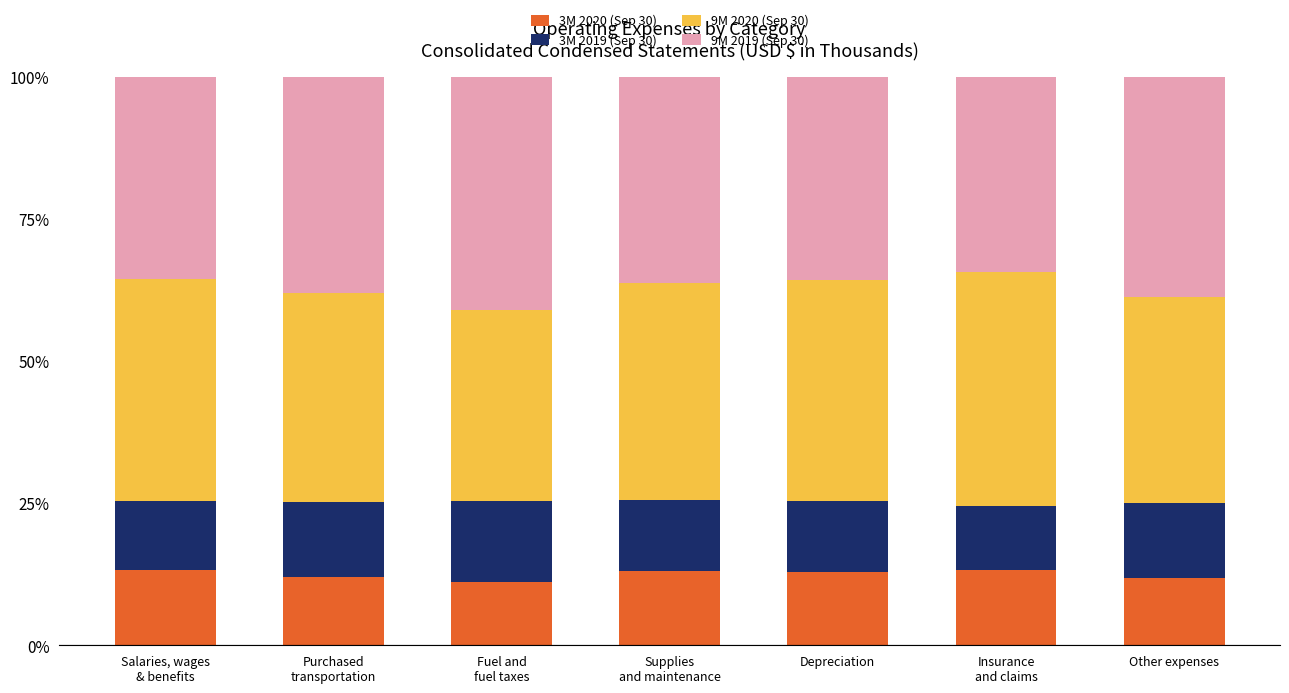

What is the lowest value of the 3M 2020 (Sep 30) series?

11.1